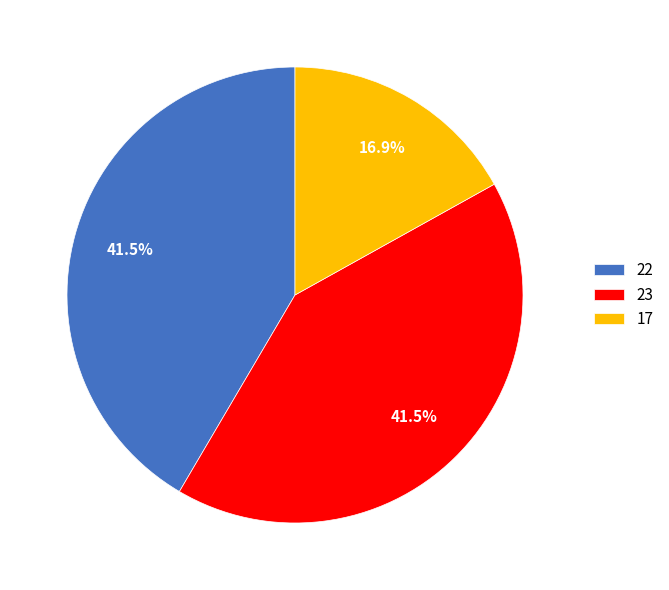

How many segments does this pie chart have?

3